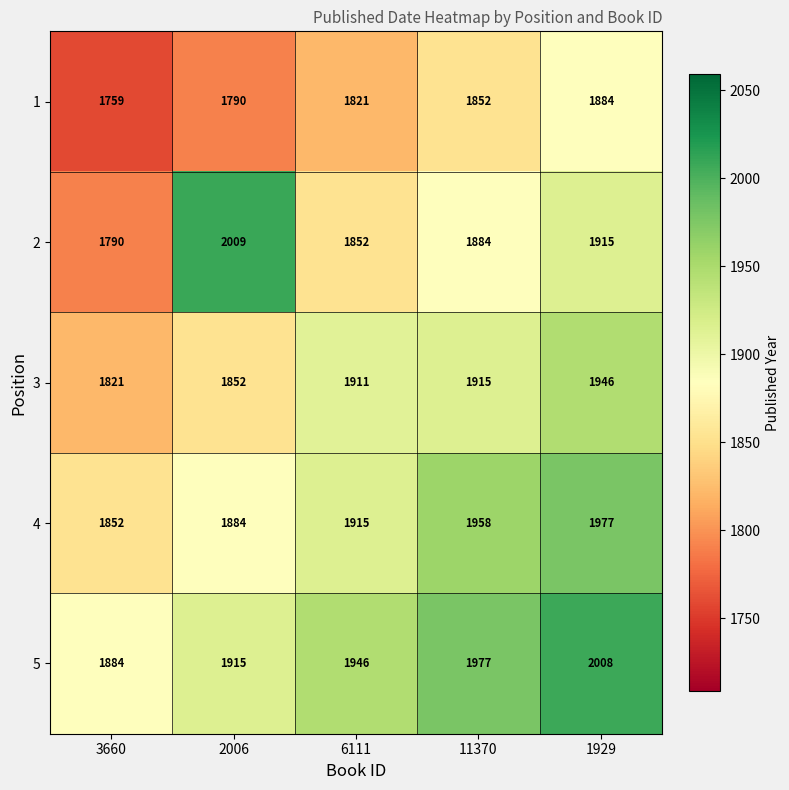

The value of 1 at 3660 is 1759. True or false?

True